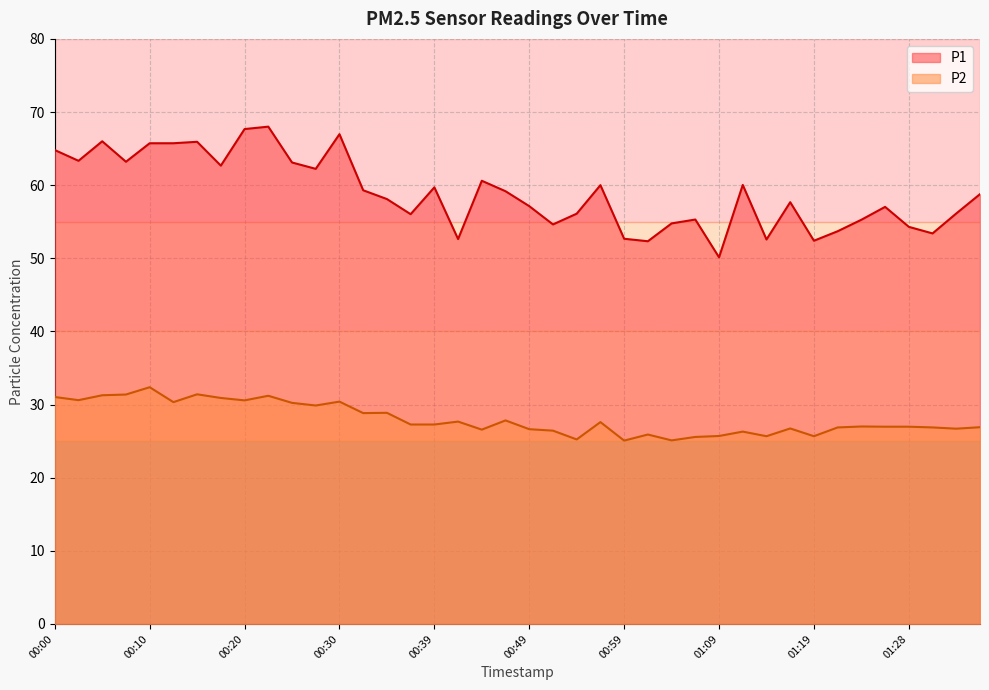

How many lines are shown in the chart?

2